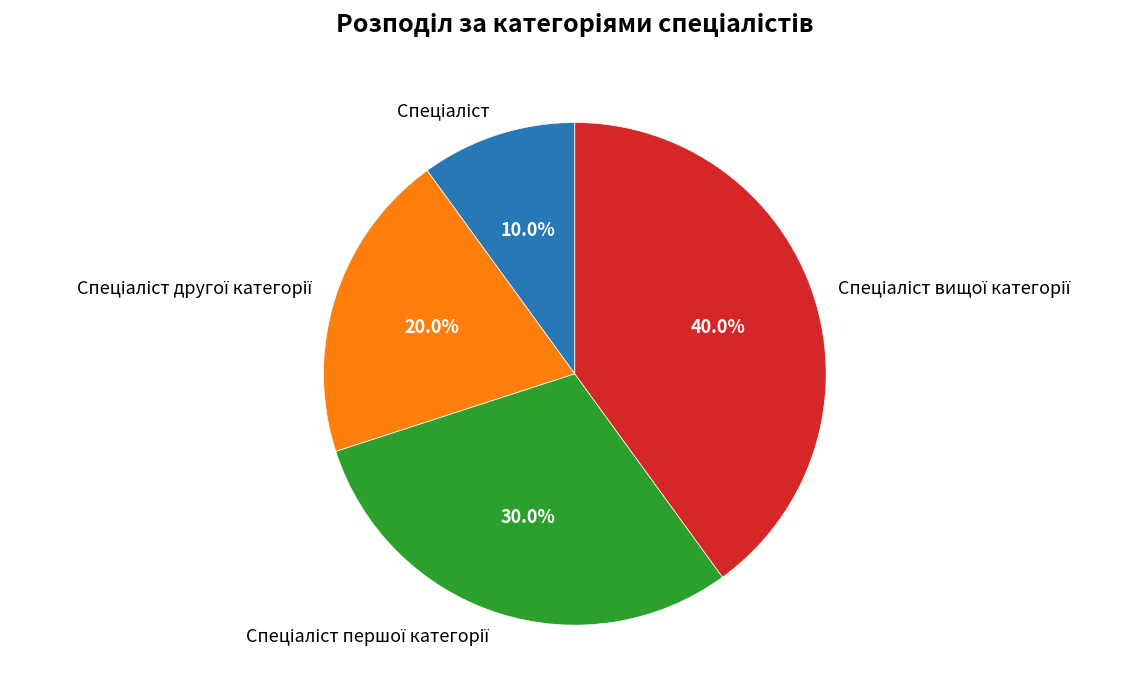

How many slices are in this pie chart?

4